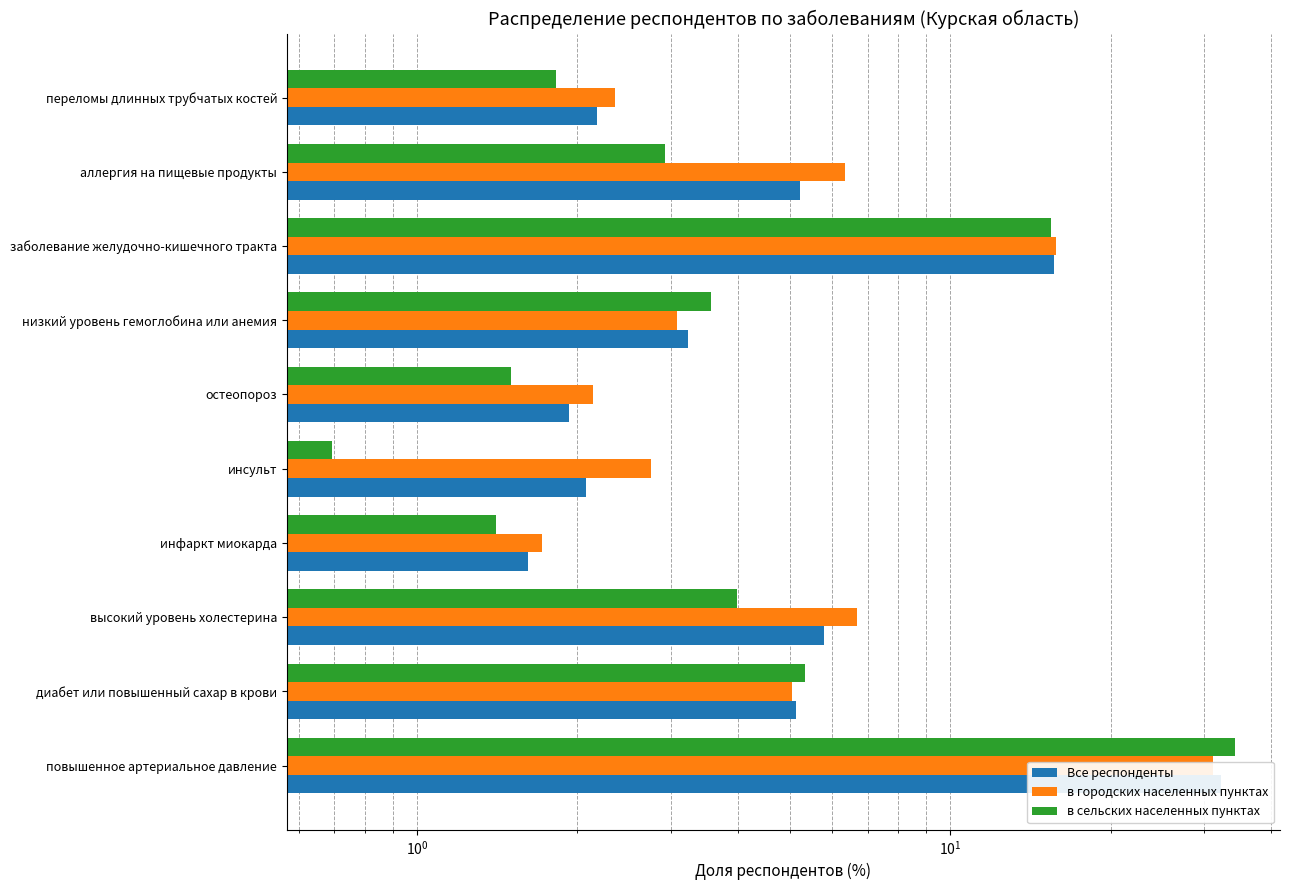

What is the lowest value of the Все респонденты series?

1.6